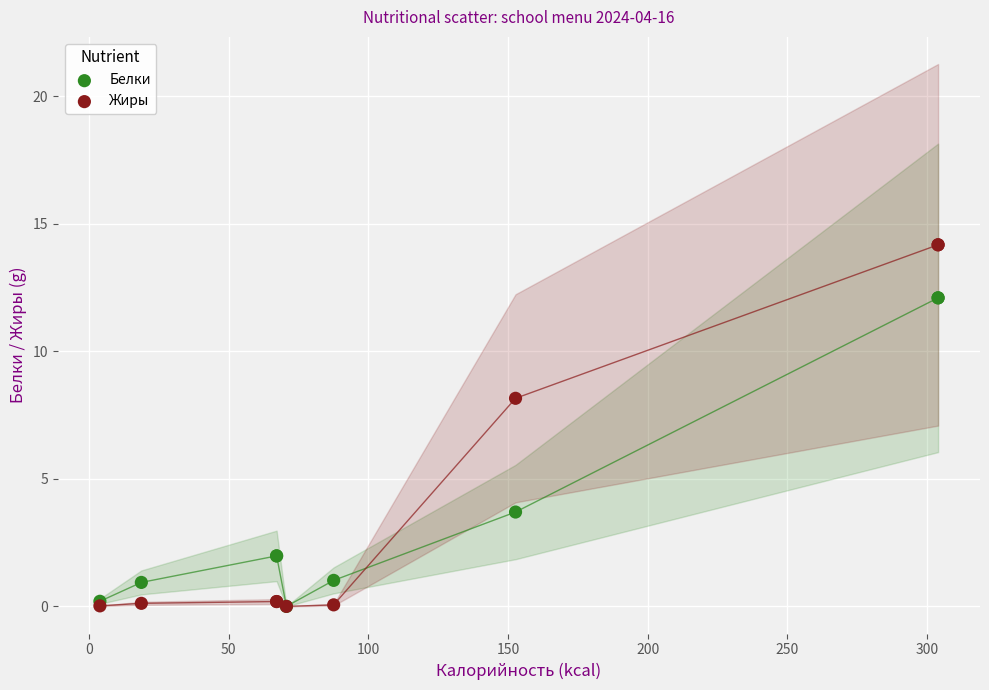

What are all the series names shown in the legend?

Белки, Жиры